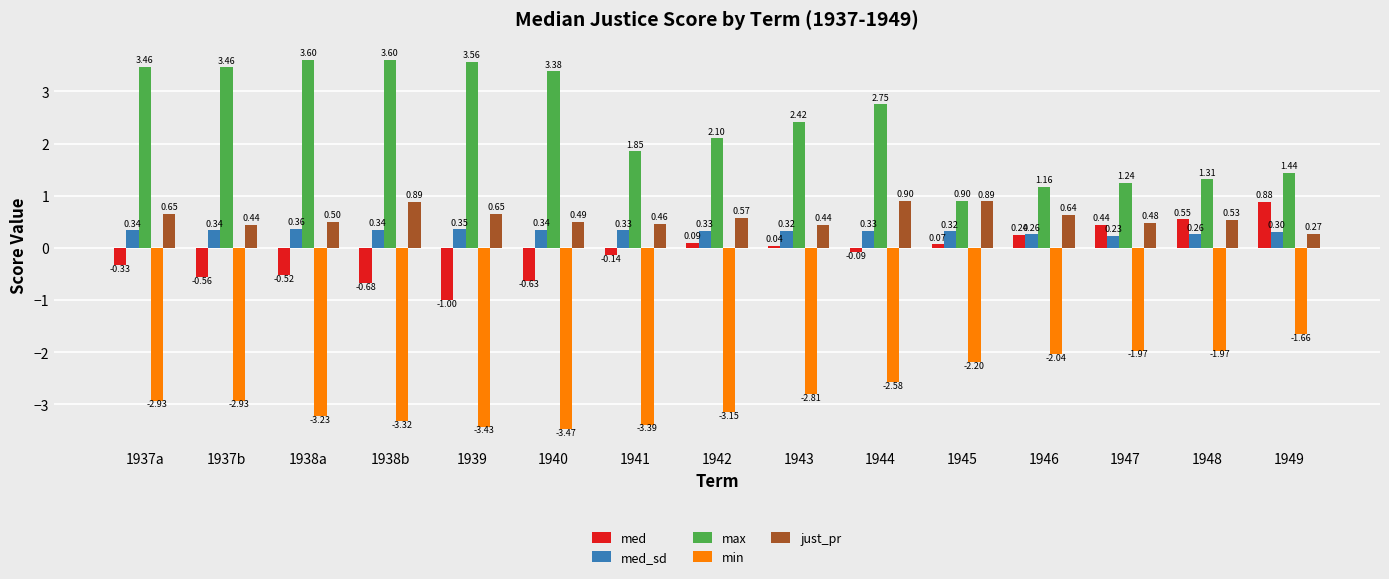

Where does the min series first go above -2?

1947